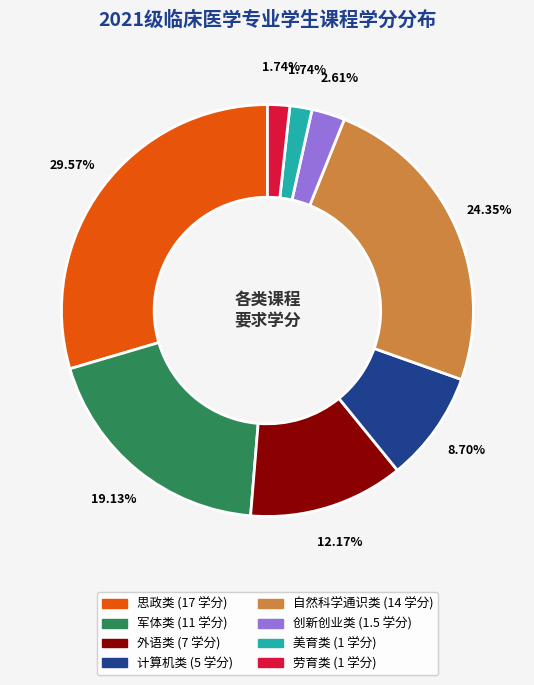

To the nearest percent, what is the average slice percentage?

12%